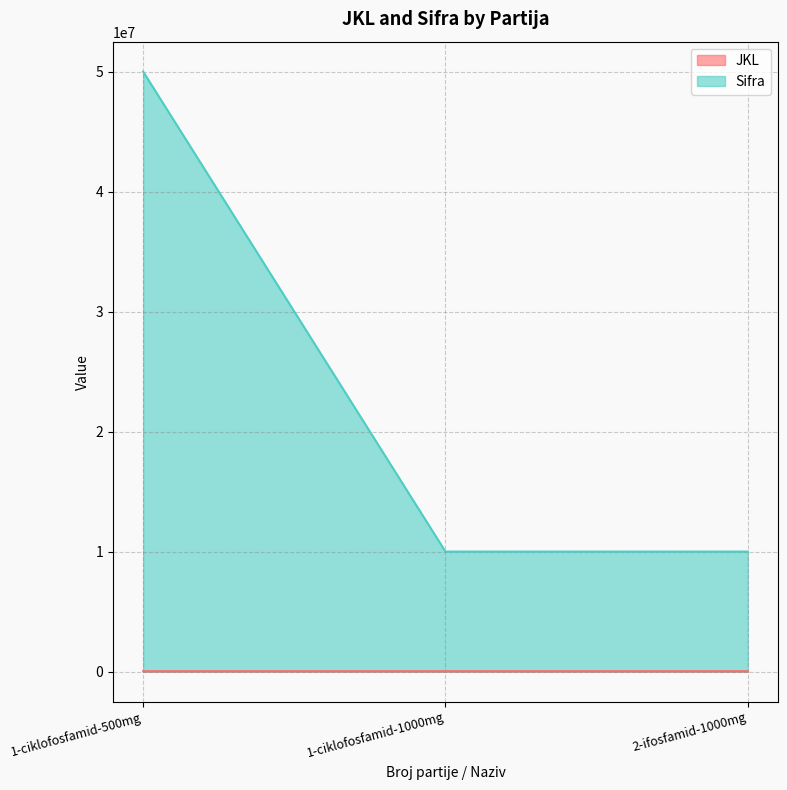

Rank the categories by JKL value from highest to lowest.

1-ciklofosfamid-1000mg, 1-ciklofosfamid-500mg, 2-ifosfamid-1000mg